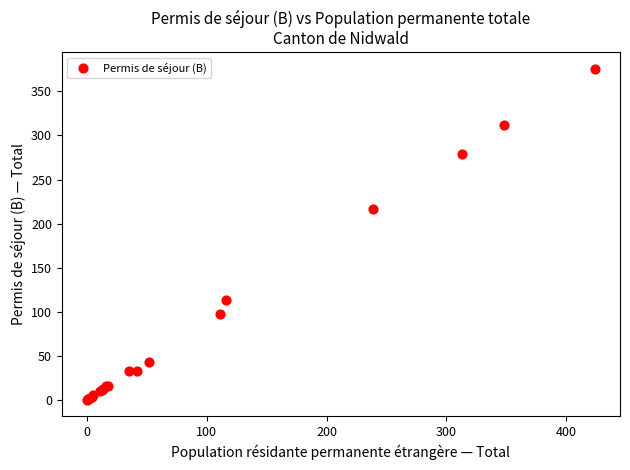

What Y value in the scatter plot is closest to 188?

216